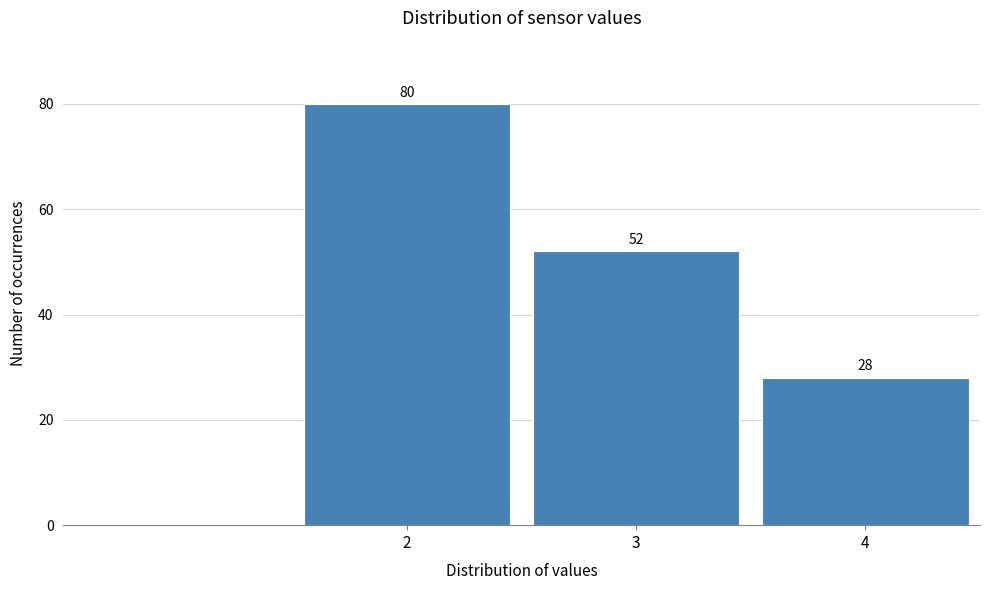

Reading left to right, transcribe all the data shown in this chart.

2=80	3=52	4=28